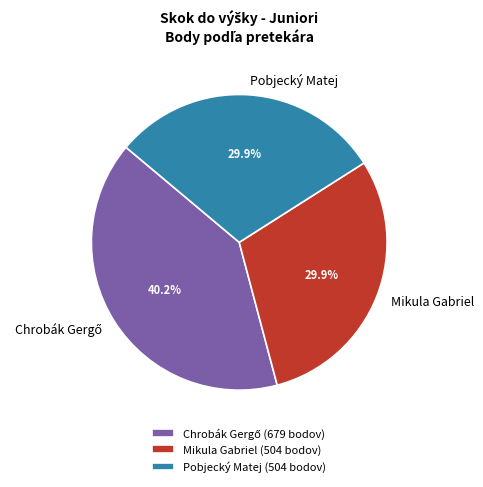

How many segments does this pie chart have?

3